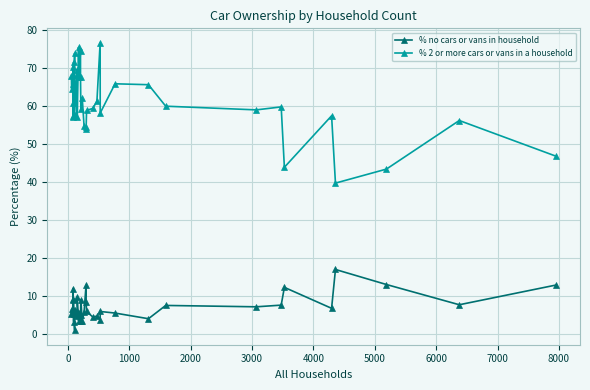

What is the sum of all % no cars or vans in household values?

277.0